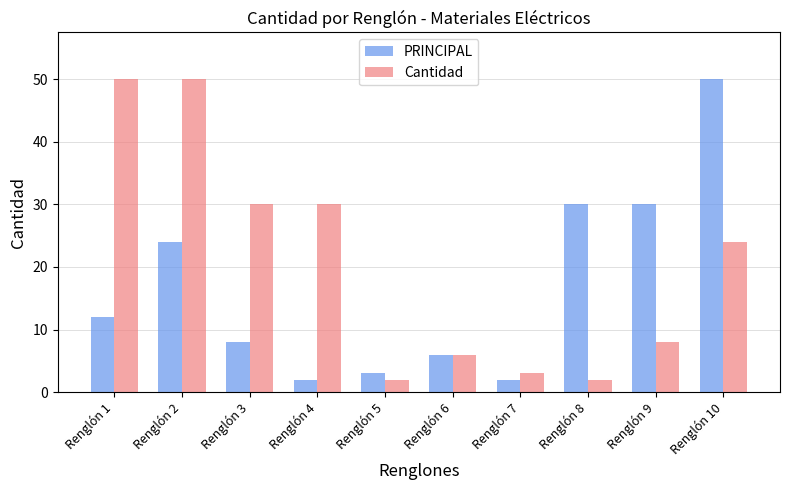

Where does the Cantidad series first go above 24?

Renglón 1